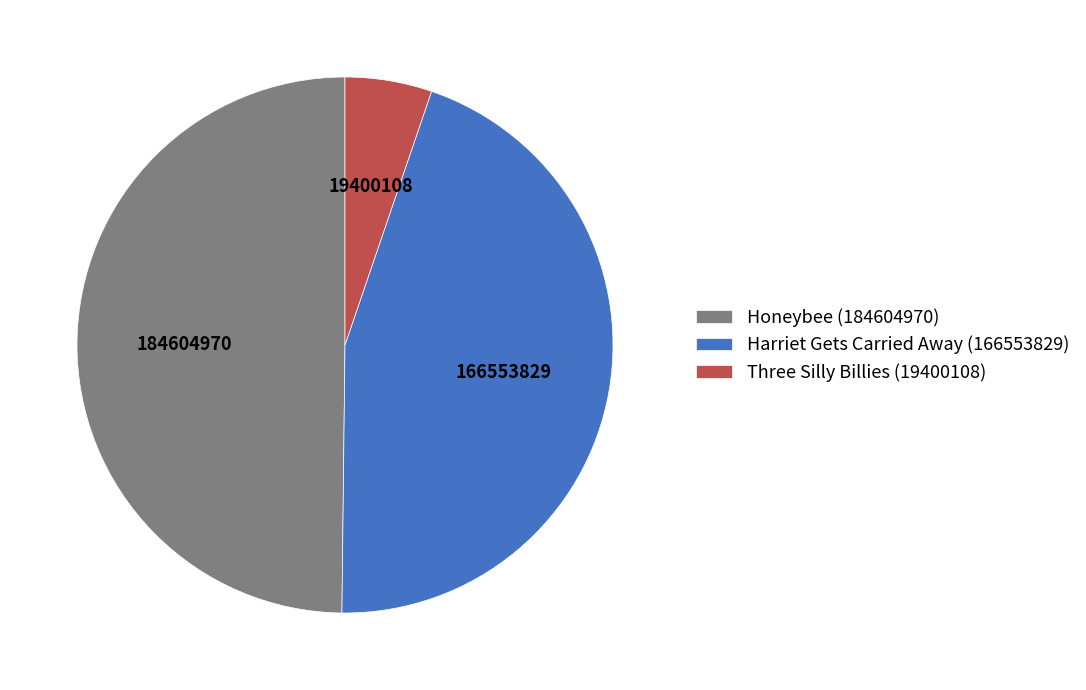

The Honeybee (184604970) slice represents 39% of the pie. True or false?

False